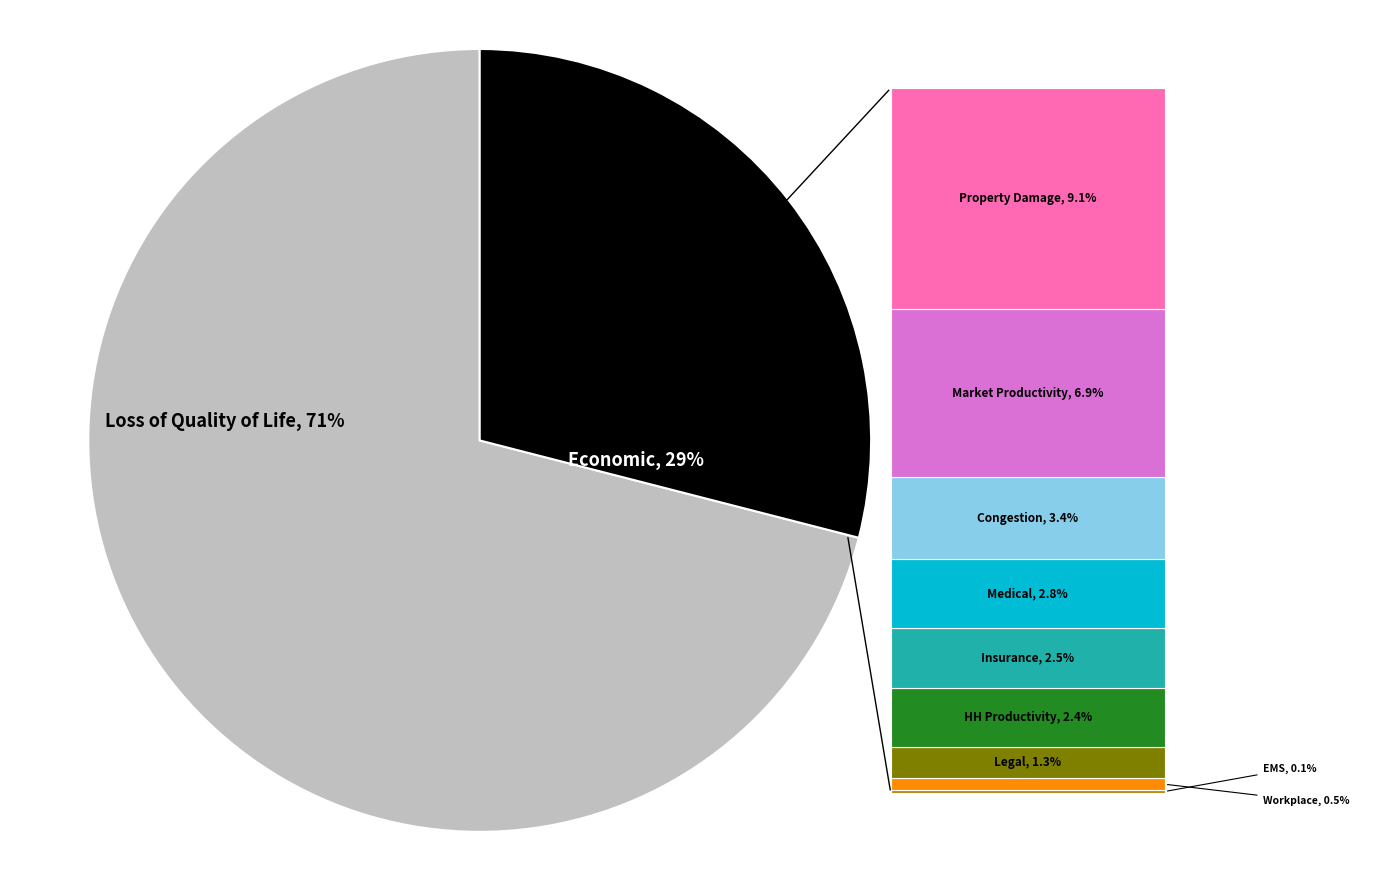

Is there any slice that represents more than half of the pie?

Yes